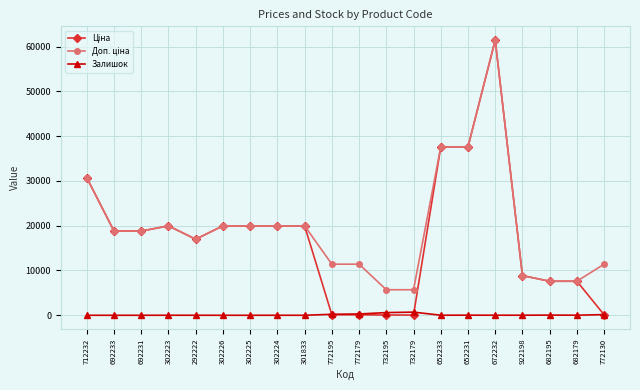

What is the spread (max minus min) of values at 772130?

11295.9